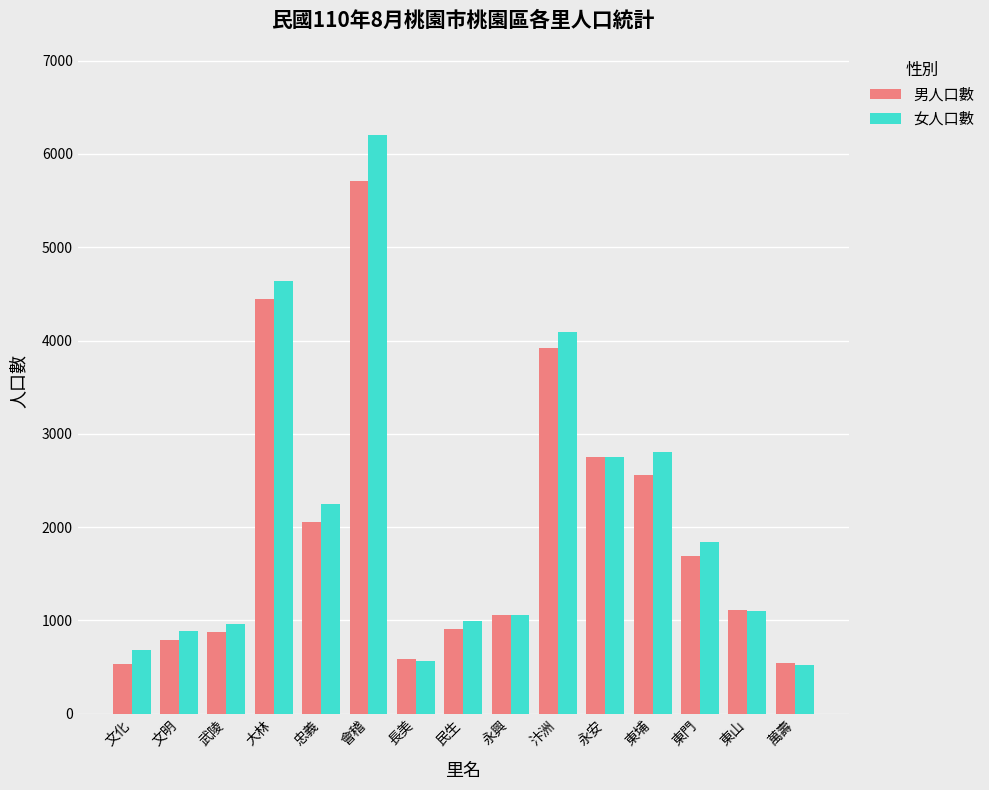

Rank the series by their maximum value, from lowest to highest.

男人口數, 女人口數